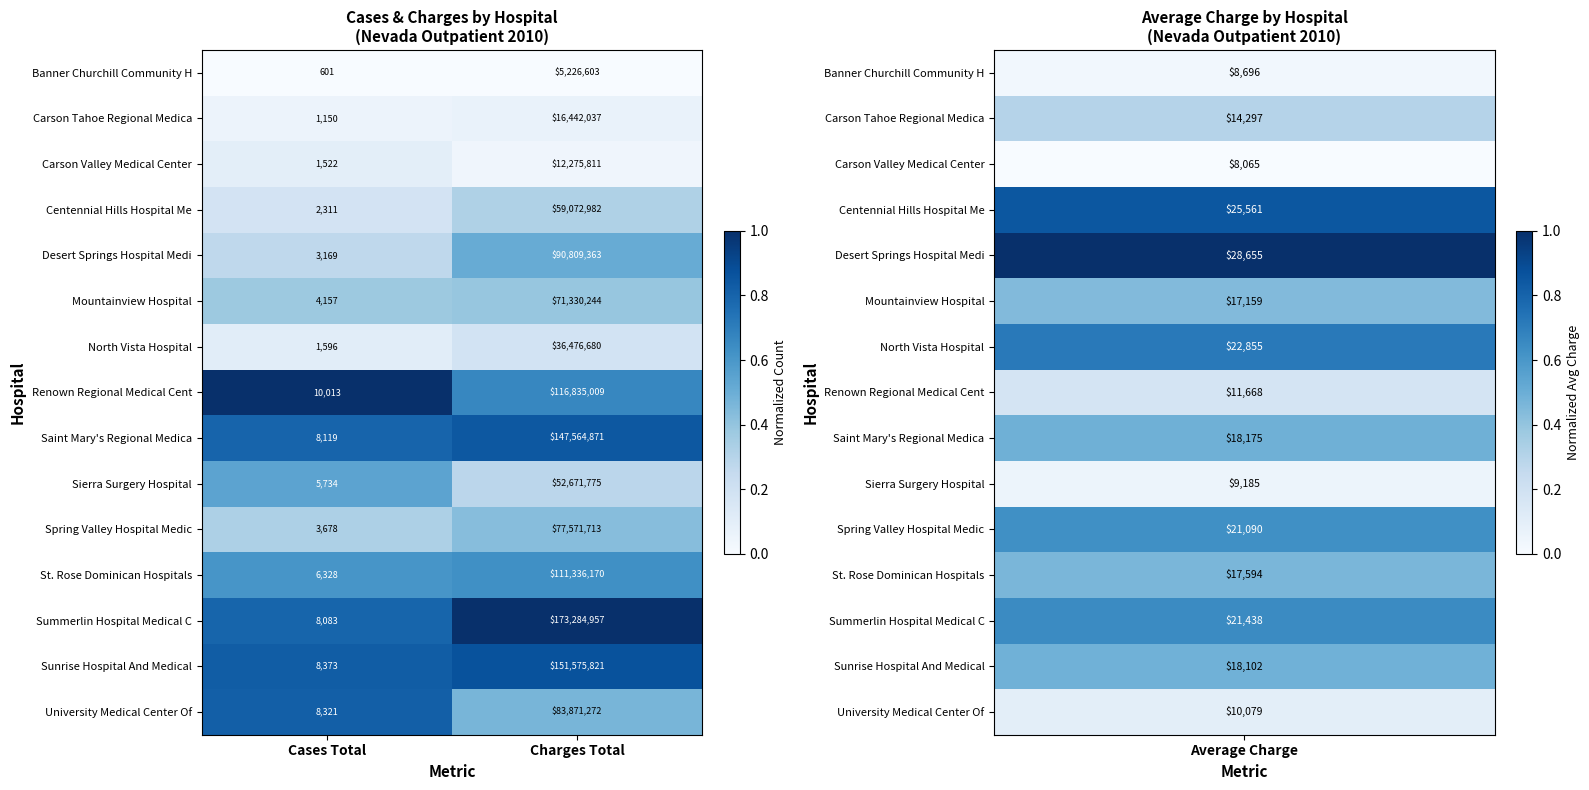

Reading right to left, transcribe all the data shown in this chart.

Banner Churchill Community H: Charges Total=5226603	Cases Total=601
Carson Tahoe Regional Medica: Charges Total=16442037	Cases Total=1150
Carson Valley Medical Center: Charges Total=12275811	Cases Total=1522
Centennial Hills Hospital Me: Charges Total=59072982	Cases Total=2311
Desert Springs Hospital Medi: Charges Total=90809363	Cases Total=3169
Mountainview Hospital: Charges Total=71330244	Cases Total=4157
North Vista Hospital: Charges Total=36476680	Cases Total=1596
Renown Regional Medical Cent: Charges Total=116835009	Cases Total=10013
Saint Mary's Regional Medica: Charges Total=147564871	Cases Total=8119
Sierra Surgery Hospital: Charges Total=52671775	Cases Total=5734
Spring Valley Hospital Medic: Charges Total=77571713	Cases Total=3678
St. Rose Dominican Hospitals: Charges Total=111336170	Cases Total=6328
Summerlin Hospital Medical C: Charges Total=173284957	Cases Total=8083
Sunrise Hospital And Medical: Charges Total=151575821	Cases Total=8373
University Medical Center Of: Charges Total=83871272	Cases Total=8321